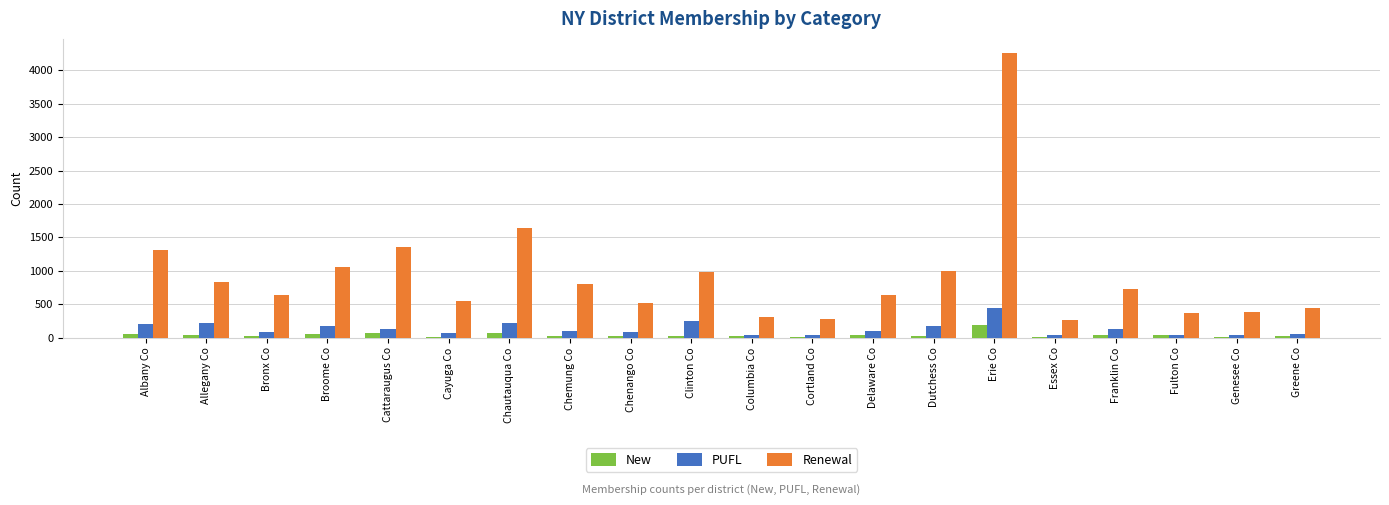

Between Dutchess Co and Erie Co, which series saw the biggest shift?

Renewal